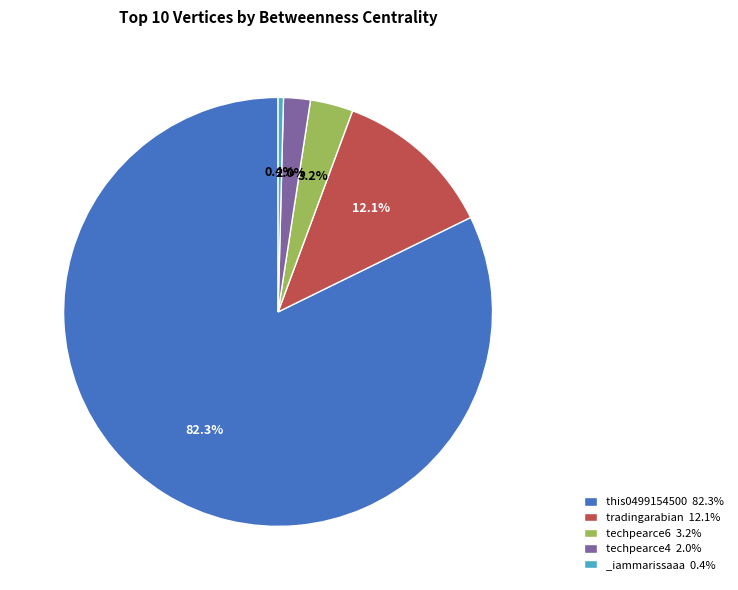

How many segments does this pie chart have?

5